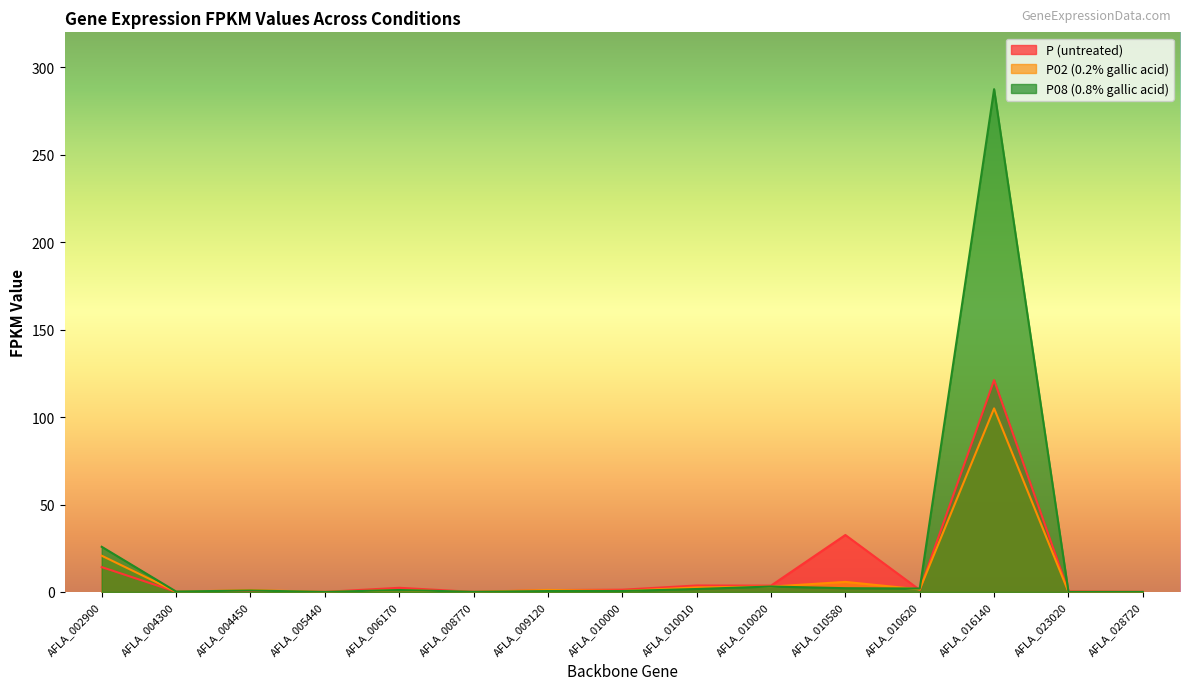

Count the number of data series in this chart.

3